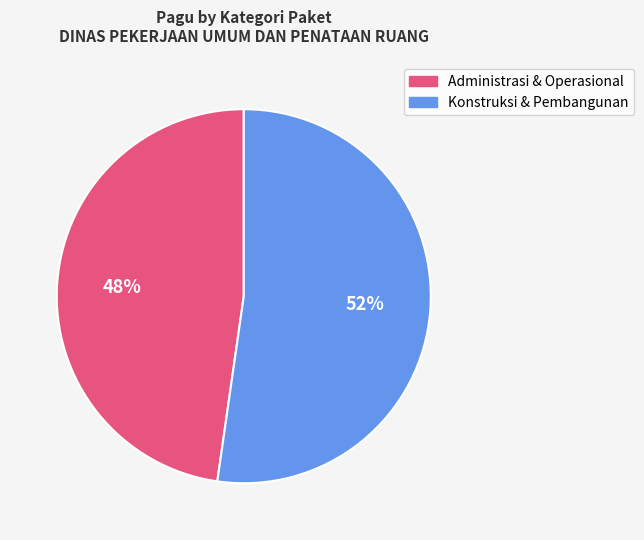

Is there any slice that represents more than half of the pie?

Yes